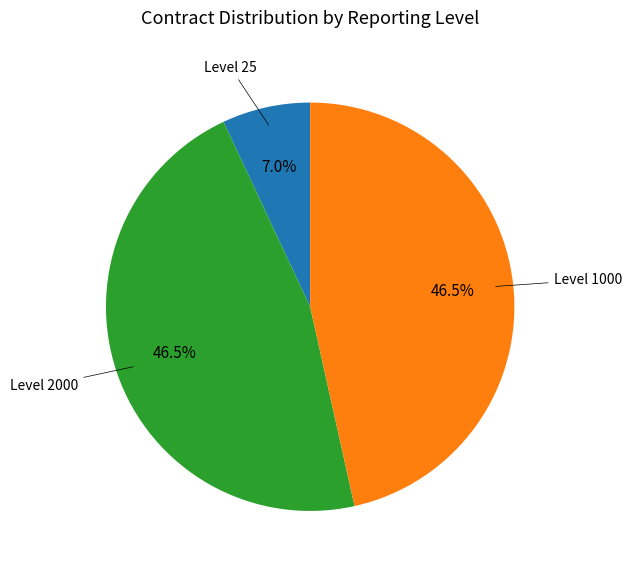

How many slices are in this pie chart?

3